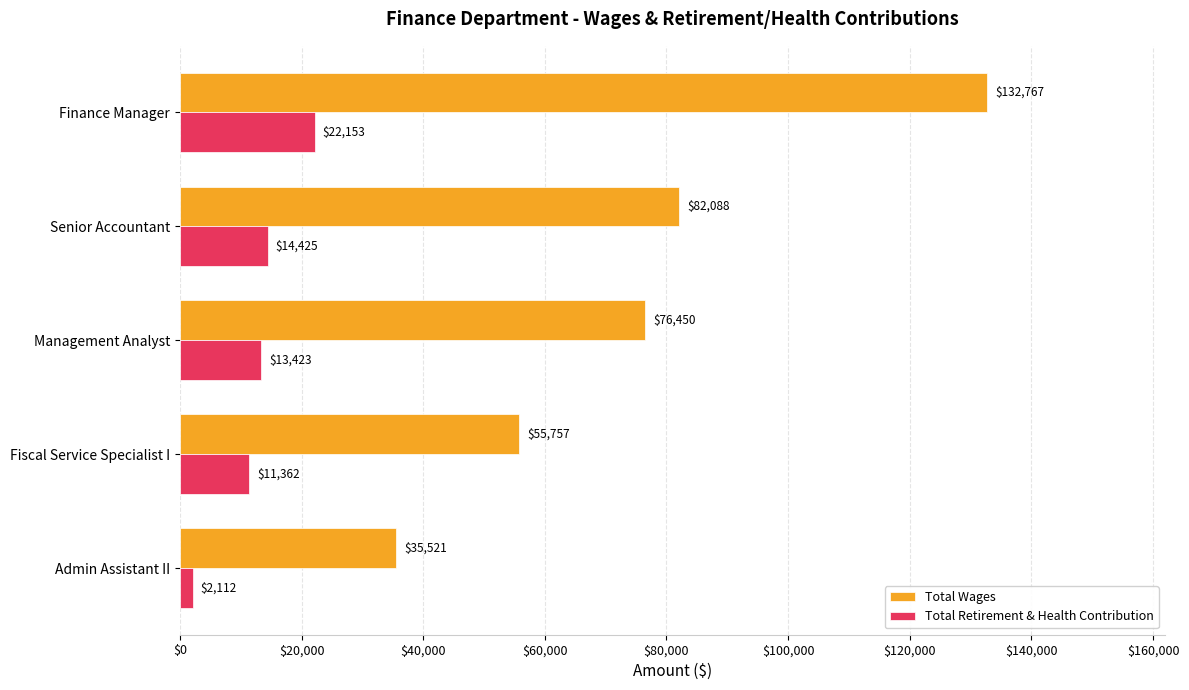

How many distinct data groups are displayed?

2